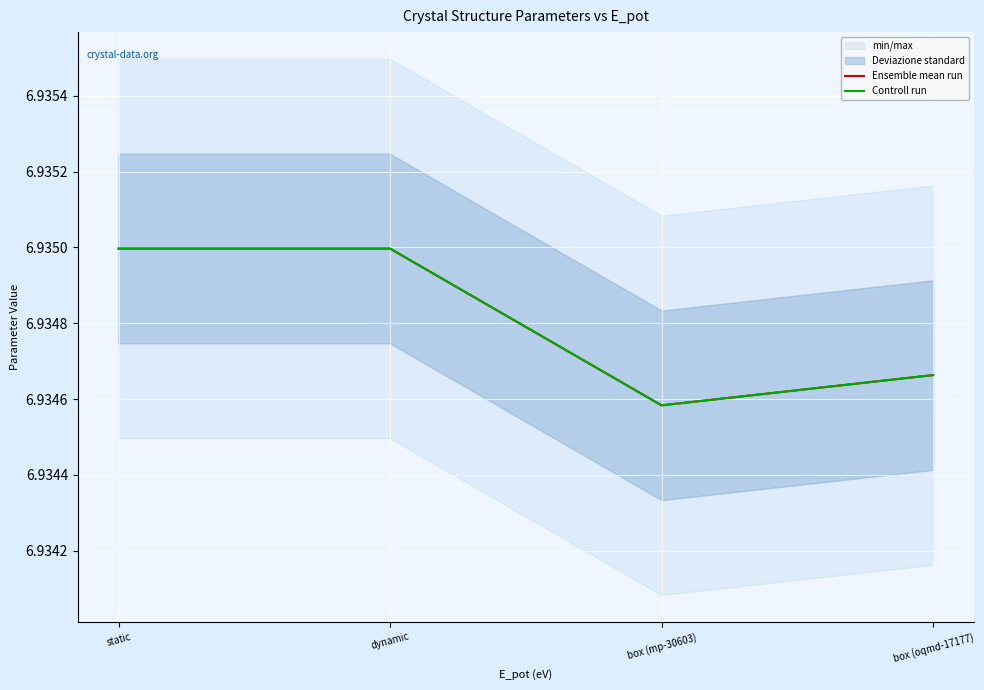

Reading left to right, list all the values displayed in this chart.

Ensemble mean run: 6.9	6.9	6.9	6.9
Controll run: 6.9	6.9	6.9	6.9